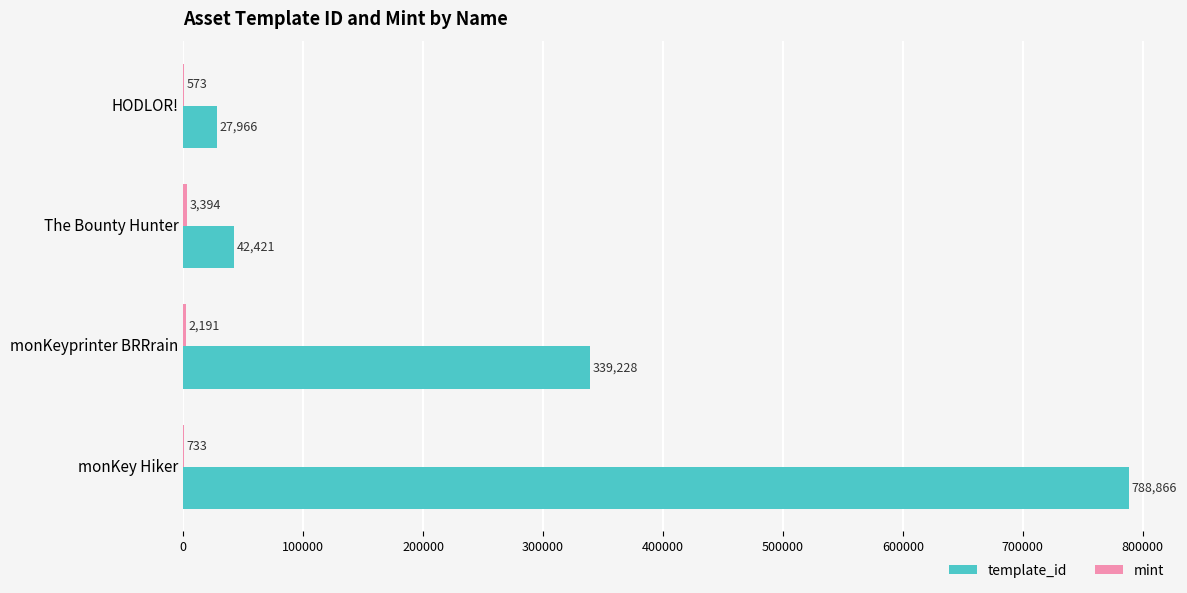

At which category is the sum across all series the highest?

monKey Hiker